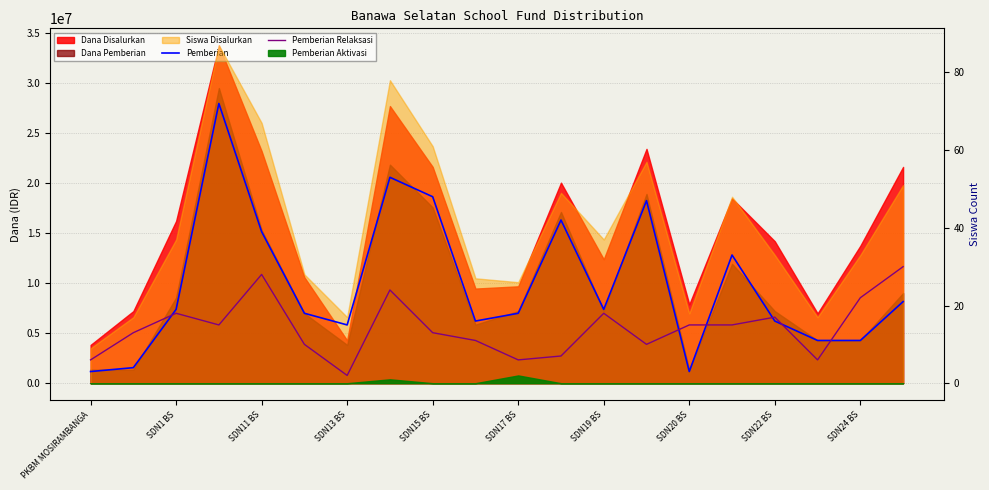

What is the average value of the Pemberian series?

25